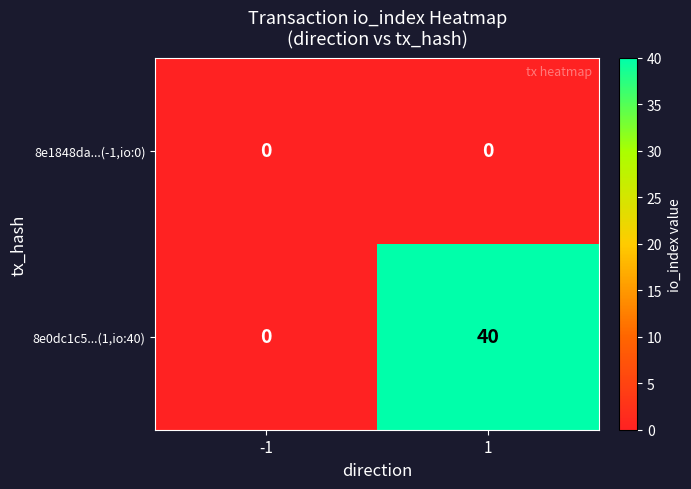

What is the maximum value shown in the chart?

40